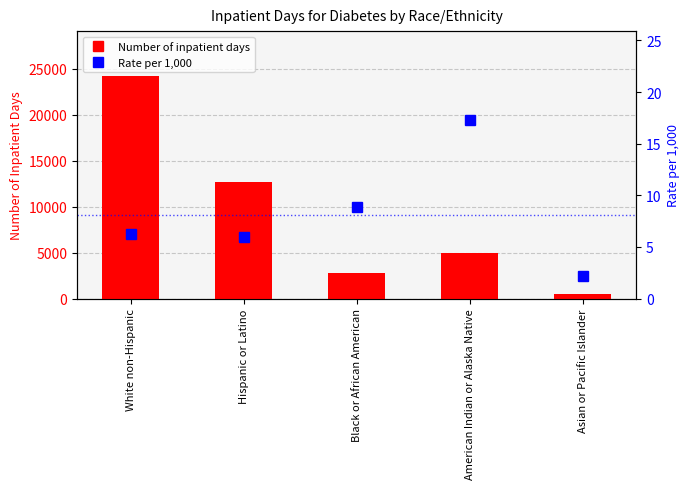

How many groups of bars are there?

5